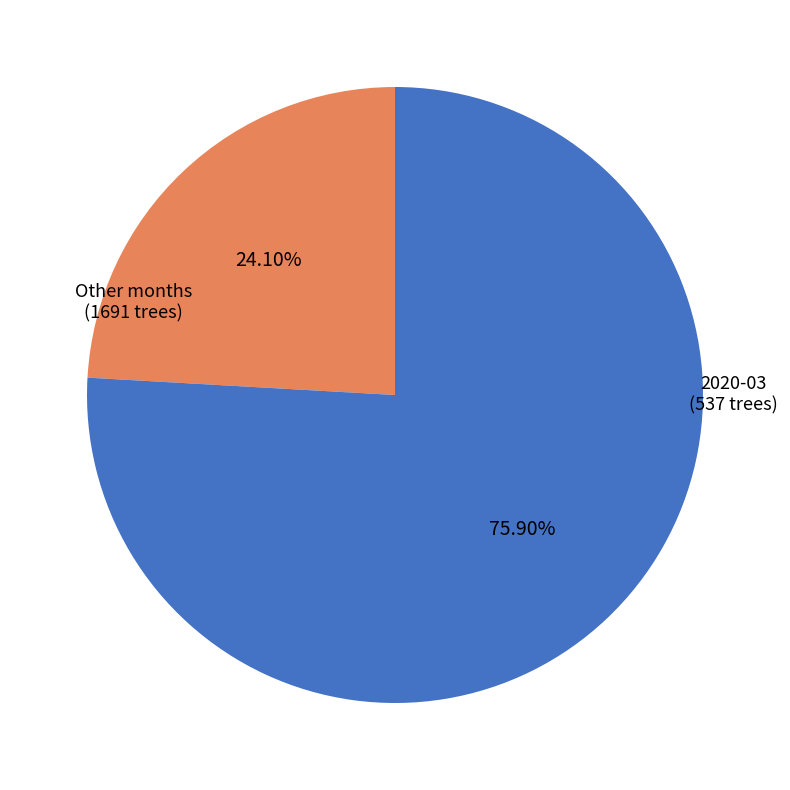

Does any single category account for the majority?

Yes